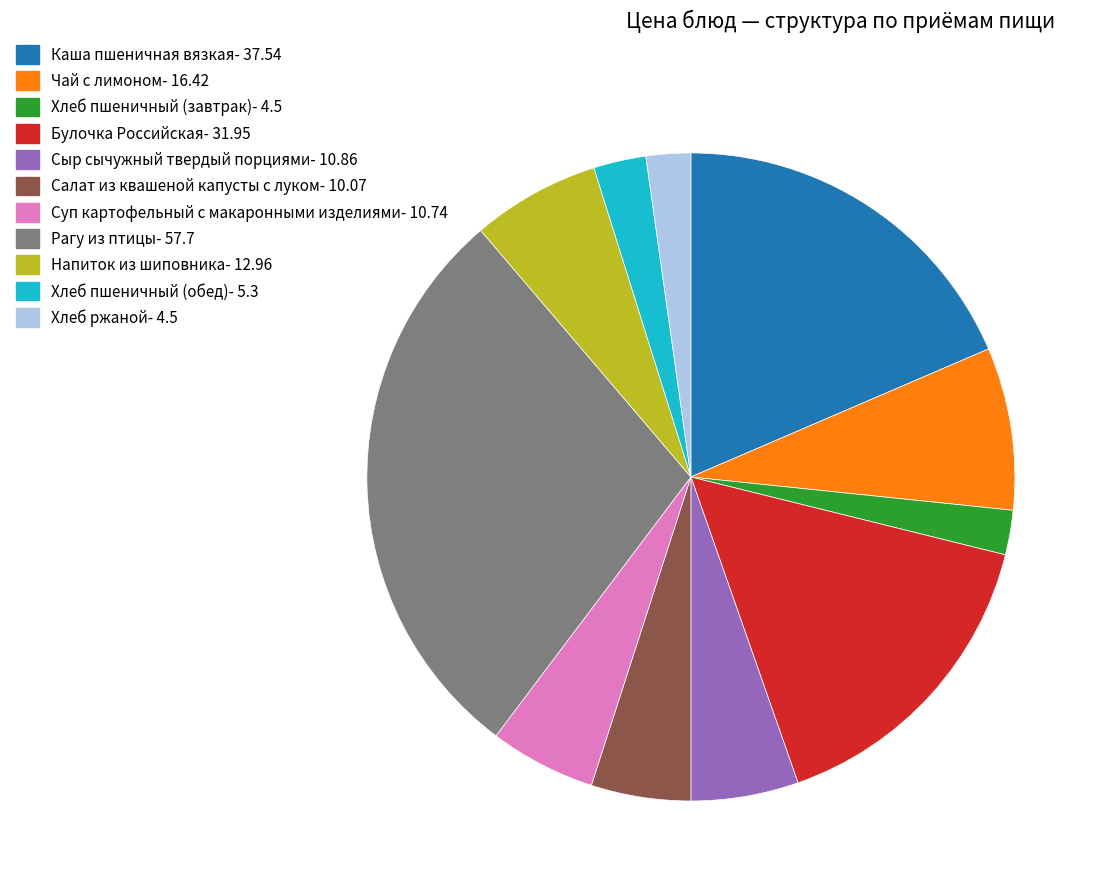

Is there any slice that represents more than half of the pie?

No